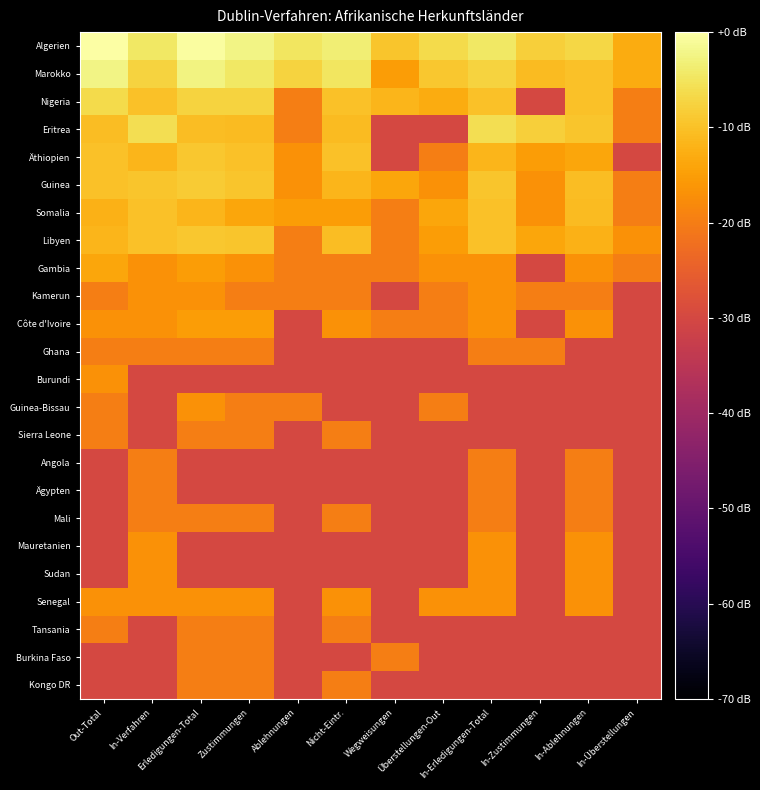

Reading left to right, extract all data points from this chart.

Algerien: Out-Total=0.0	In-Verfahren=-4.5	Erledigungen-Total=-0.3	Zustimmungen=-2.4	Ablehnungen=-4.8	Nicht-Eintr.=-3.4	Wegweisungen=-9.5	Überstellungen-Out=-6.3	In-Erledigungen-Total=-4.5	In-Zustimmungen=-8.2	In-Ablehnungen=-6.9	In-Überstellungen=-13.0
Marokko: Out-Total=-2.4	In-Verfahren=-7.4	Erledigungen-Total=-2.6	Zustimmungen=-4.4	Ablehnungen=-7.4	Nicht-Eintr.=-4.8	Wegweisungen=-15.2	Überstellungen-Out=-9.2	In-Erledigungen-Total=-7.4	In-Zustimmungen=-10.9	In-Ablehnungen=-10.0	In-Überstellungen=-13.0
Nigeria: Out-Total=-6.3	In-Verfahren=-10.0	Erledigungen-Total=-7.4	Zustimmungen=-7.7	Ablehnungen=-20.0	Nicht-Eintr.=-10.0	Wegweisungen=-11.5	Überstellungen-Out=-13.0	In-Erledigungen-Total=-10.0	In-Zustimmungen=-30.0	In-Ablehnungen=-10.0	In-Überstellungen=-20.0
Eritrea: Out-Total=-10.4	In-Verfahren=-5.8	Erledigungen-Total=-10.4	Zustimmungen=-10.9	Ablehnungen=-20.0	Nicht-Eintr.=-10.9	Wegweisungen=-30.0	Überstellungen-Out=-30.0	In-Erledigungen-Total=-5.8	In-Zustimmungen=-8.2	In-Ablehnungen=-9.5	In-Überstellungen=-20.0
Äthiopien: Out-Total=-10.0	In-Verfahren=-11.5	Erledigungen-Total=-9.2	Zustimmungen=-10.0	Ablehnungen=-16.9	Nicht-Eintr.=-10.0	Wegweisungen=-30.0	Überstellungen-Out=-20.0	In-Erledigungen-Total=-11.5	In-Zustimmungen=-15.2	In-Ablehnungen=-13.9	In-Überstellungen=-30.0
Guinea: Out-Total=-10.0	In-Verfahren=-9.5	Erledigungen-Total=-8.5	Zustimmungen=-9.5	Ablehnungen=-16.9	Nicht-Eintr.=-11.5	Wegweisungen=-13.9	Überstellungen-Out=-16.9	In-Erledigungen-Total=-9.5	In-Zustimmungen=-16.9	In-Ablehnungen=-10.4	In-Überstellungen=-20.0
Somalia: Out-Total=-12.2	In-Verfahren=-10.0	Erledigungen-Total=-11.5	Zustimmungen=-13.9	Ablehnungen=-15.2	Nicht-Eintr.=-15.2	Wegweisungen=-20.0	Überstellungen-Out=-13.9	In-Erledigungen-Total=-10.0	In-Zustimmungen=-16.9	In-Ablehnungen=-10.9	In-Überstellungen=-20.0
Libyen: Out-Total=-11.5	In-Verfahren=-10.0	Erledigungen-Total=-9.2	Zustimmungen=-9.5	Ablehnungen=-20.0	Nicht-Eintr.=-10.4	Wegweisungen=-20.0	Überstellungen-Out=-15.2	In-Erledigungen-Total=-10.0	In-Zustimmungen=-13.9	In-Ablehnungen=-12.2	In-Überstellungen=-16.9
Gambia: Out-Total=-13.9	In-Verfahren=-16.9	Erledigungen-Total=-15.2	Zustimmungen=-16.9	Ablehnungen=-20.0	Nicht-Eintr.=-20.0	Wegweisungen=-20.0	Überstellungen-Out=-16.9	In-Erledigungen-Total=-16.9	In-Zustimmungen=-30.0	In-Ablehnungen=-16.9	In-Überstellungen=-20.0
Kamerun: Out-Total=-20.0	In-Verfahren=-16.9	Erledigungen-Total=-16.9	Zustimmungen=-20.0	Ablehnungen=-20.0	Nicht-Eintr.=-20.0	Wegweisungen=-30.0	Überstellungen-Out=-20.0	In-Erledigungen-Total=-16.9	In-Zustimmungen=-20.0	In-Ablehnungen=-20.0	In-Überstellungen=-30.0
Côte d'Ivoire: Out-Total=-16.9	In-Verfahren=-16.9	Erledigungen-Total=-15.2	Zustimmungen=-15.2	Ablehnungen=-30.0	Nicht-Eintr.=-16.9	Wegweisungen=-20.0	Überstellungen-Out=-20.0	In-Erledigungen-Total=-16.9	In-Zustimmungen=-30.0	In-Ablehnungen=-16.9	In-Überstellungen=-30.0
Ghana: Out-Total=-20.0	In-Verfahren=-20.0	Erledigungen-Total=-20.0	Zustimmungen=-20.0	Ablehnungen=-30.0	Nicht-Eintr.=-30.0	Wegweisungen=-30.0	Überstellungen-Out=-30.0	In-Erledigungen-Total=-20.0	In-Zustimmungen=-20.0	In-Ablehnungen=-30.0	In-Überstellungen=-30.0
Burundi: Out-Total=-16.9	In-Verfahren=-30.0	Erledigungen-Total=-30.0	Zustimmungen=-30.0	Ablehnungen=-30.0	Nicht-Eintr.=-30.0	Wegweisungen=-30.0	Überstellungen-Out=-30.0	In-Erledigungen-Total=-30.0	In-Zustimmungen=-30.0	In-Ablehnungen=-30.0	In-Überstellungen=-30.0
Guinea-Bissau: Out-Total=-20.0	In-Verfahren=-30.0	Erledigungen-Total=-16.9	Zustimmungen=-20.0	Ablehnungen=-20.0	Nicht-Eintr.=-30.0	Wegweisungen=-30.0	Überstellungen-Out=-20.0	In-Erledigungen-Total=-30.0	In-Zustimmungen=-30.0	In-Ablehnungen=-30.0	In-Überstellungen=-30.0
Sierra Leone: Out-Total=-20.0	In-Verfahren=-30.0	Erledigungen-Total=-20.0	Zustimmungen=-20.0	Ablehnungen=-30.0	Nicht-Eintr.=-20.0	Wegweisungen=-30.0	Überstellungen-Out=-30.0	In-Erledigungen-Total=-30.0	In-Zustimmungen=-30.0	In-Ablehnungen=-30.0	In-Überstellungen=-30.0
Angola: Out-Total=-30.0	In-Verfahren=-20.0	Erledigungen-Total=-30.0	Zustimmungen=-30.0	Ablehnungen=-30.0	Nicht-Eintr.=-30.0	Wegweisungen=-30.0	Überstellungen-Out=-30.0	In-Erledigungen-Total=-20.0	In-Zustimmungen=-30.0	In-Ablehnungen=-20.0	In-Überstellungen=-30.0
Ägypten: Out-Total=-30.0	In-Verfahren=-20.0	Erledigungen-Total=-30.0	Zustimmungen=-30.0	Ablehnungen=-30.0	Nicht-Eintr.=-30.0	Wegweisungen=-30.0	Überstellungen-Out=-30.0	In-Erledigungen-Total=-20.0	In-Zustimmungen=-30.0	In-Ablehnungen=-20.0	In-Überstellungen=-30.0
Mali: Out-Total=-30.0	In-Verfahren=-20.0	Erledigungen-Total=-20.0	Zustimmungen=-20.0	Ablehnungen=-30.0	Nicht-Eintr.=-20.0	Wegweisungen=-30.0	Überstellungen-Out=-30.0	In-Erledigungen-Total=-20.0	In-Zustimmungen=-30.0	In-Ablehnungen=-20.0	In-Überstellungen=-30.0
Mauretanien: Out-Total=-30.0	In-Verfahren=-16.9	Erledigungen-Total=-30.0	Zustimmungen=-30.0	Ablehnungen=-30.0	Nicht-Eintr.=-30.0	Wegweisungen=-30.0	Überstellungen-Out=-30.0	In-Erledigungen-Total=-16.9	In-Zustimmungen=-30.0	In-Ablehnungen=-16.9	In-Überstellungen=-30.0
Sudan: Out-Total=-30.0	In-Verfahren=-16.9	Erledigungen-Total=-30.0	Zustimmungen=-30.0	Ablehnungen=-30.0	Nicht-Eintr.=-30.0	Wegweisungen=-30.0	Überstellungen-Out=-30.0	In-Erledigungen-Total=-16.9	In-Zustimmungen=-30.0	In-Ablehnungen=-16.9	In-Überstellungen=-30.0
Senegal: Out-Total=-16.9	In-Verfahren=-16.9	Erledigungen-Total=-16.9	Zustimmungen=-16.9	Ablehnungen=-30.0	Nicht-Eintr.=-16.9	Wegweisungen=-30.0	Überstellungen-Out=-16.9	In-Erledigungen-Total=-16.9	In-Zustimmungen=-30.0	In-Ablehnungen=-16.9	In-Überstellungen=-30.0
Tansania: Out-Total=-20.0	In-Verfahren=-30.0	Erledigungen-Total=-20.0	Zustimmungen=-20.0	Ablehnungen=-30.0	Nicht-Eintr.=-20.0	Wegweisungen=-30.0	Überstellungen-Out=-30.0	In-Erledigungen-Total=-30.0	In-Zustimmungen=-30.0	In-Ablehnungen=-30.0	In-Überstellungen=-30.0
Burkina Faso: Out-Total=-30.0	In-Verfahren=-30.0	Erledigungen-Total=-20.0	Zustimmungen=-20.0	Ablehnungen=-30.0	Nicht-Eintr.=-30.0	Wegweisungen=-20.0	Überstellungen-Out=-30.0	In-Erledigungen-Total=-30.0	In-Zustimmungen=-30.0	In-Ablehnungen=-30.0	In-Überstellungen=-30.0
Kongo DR: Out-Total=-30.0	In-Verfahren=-30.0	Erledigungen-Total=-20.0	Zustimmungen=-20.0	Ablehnungen=-30.0	Nicht-Eintr.=-20.0	Wegweisungen=-30.0	Überstellungen-Out=-30.0	In-Erledigungen-Total=-30.0	In-Zustimmungen=-30.0	In-Ablehnungen=-30.0	In-Überstellungen=-30.0